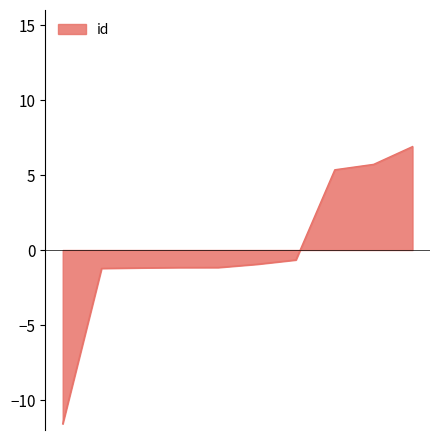

What is the difference between the maximum and minimum values?

18.5